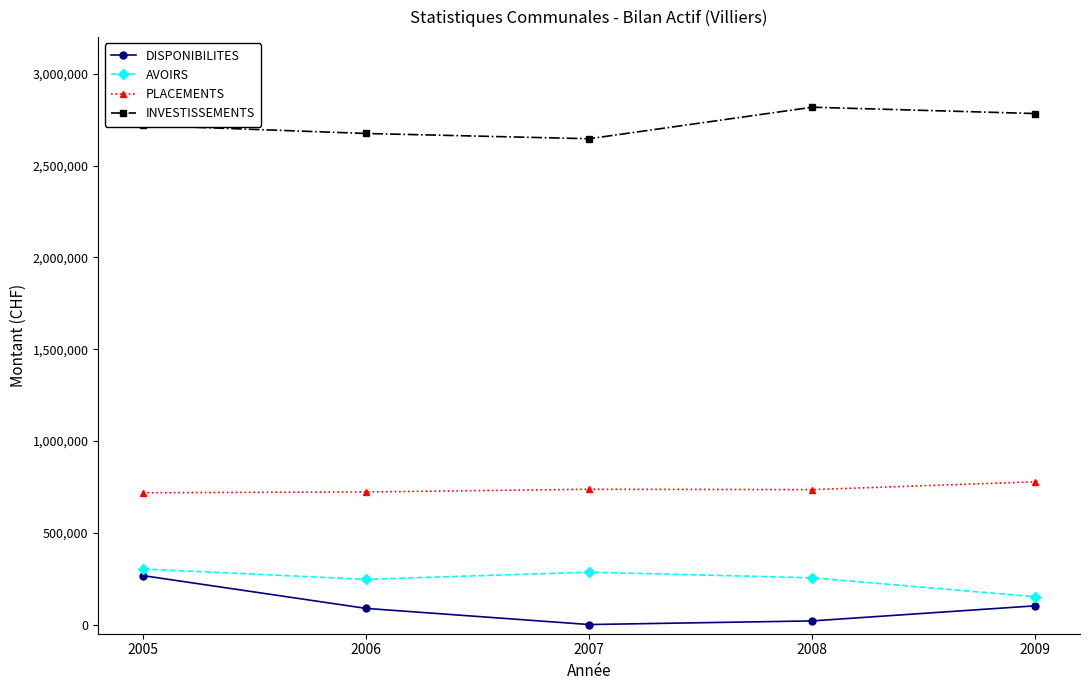

What is the average value of the DISPONIBILITES series?

95306